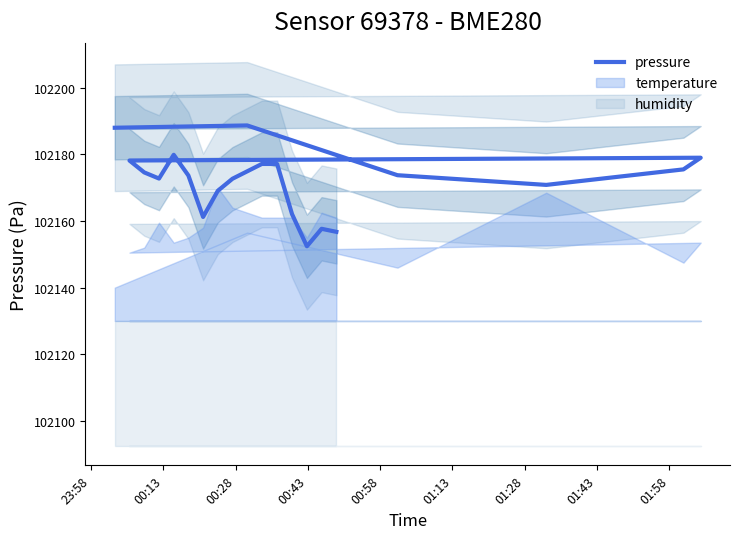

What is the label of the 6th point from the left?

01:13